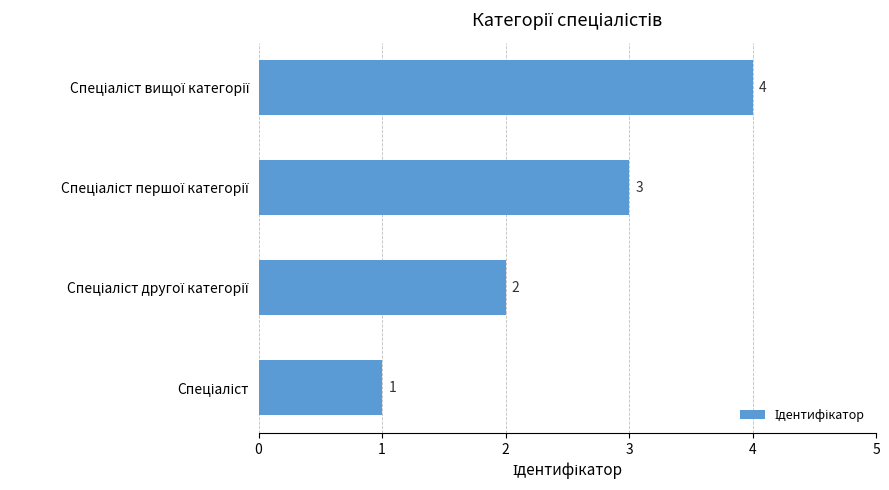

What is the sum of all values?

10